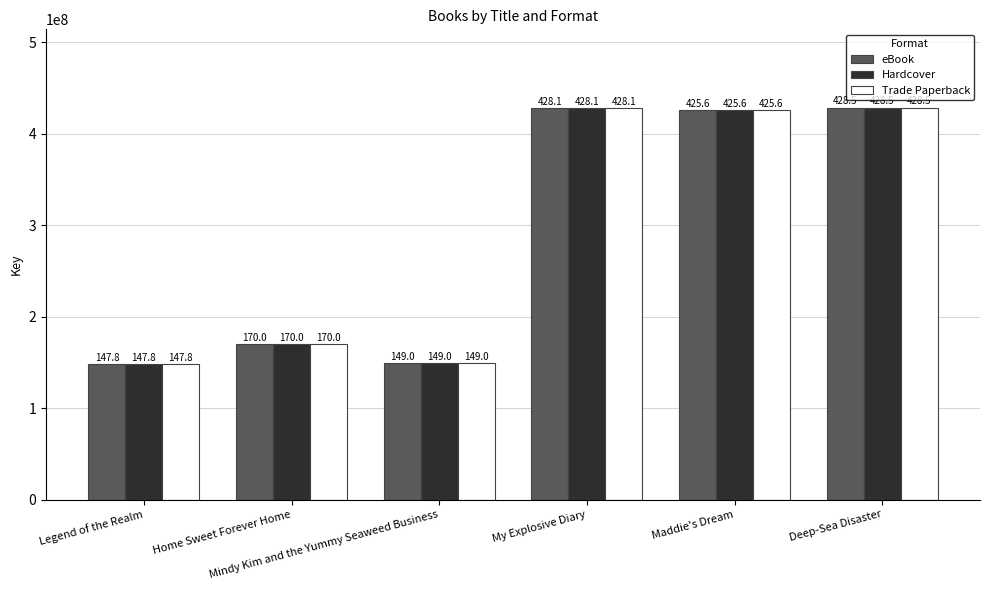

What is the difference between the maximum and second lowest values in the Trade Paperback series?

279527775